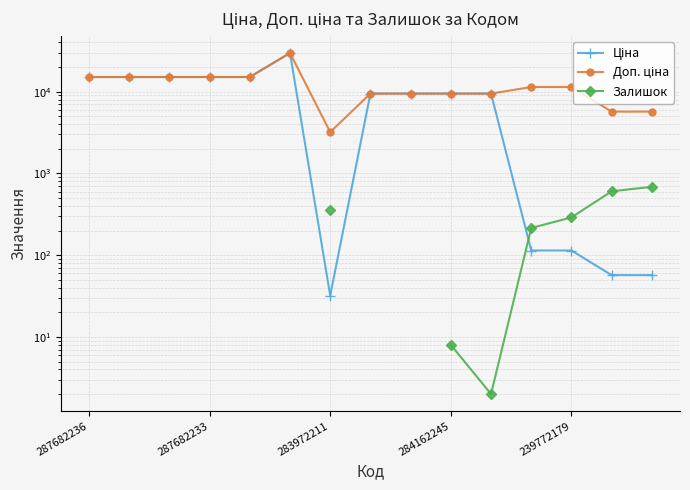

Where does the Залишок series first go above 360?

13